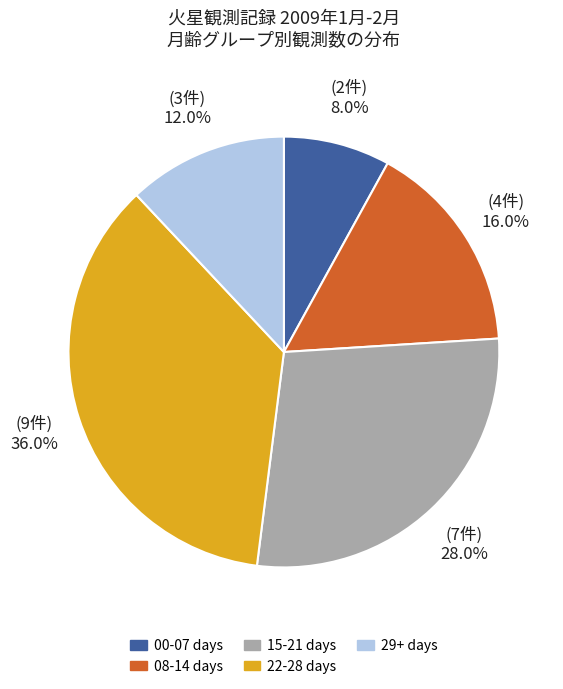

Does any single category account for the majority?

No